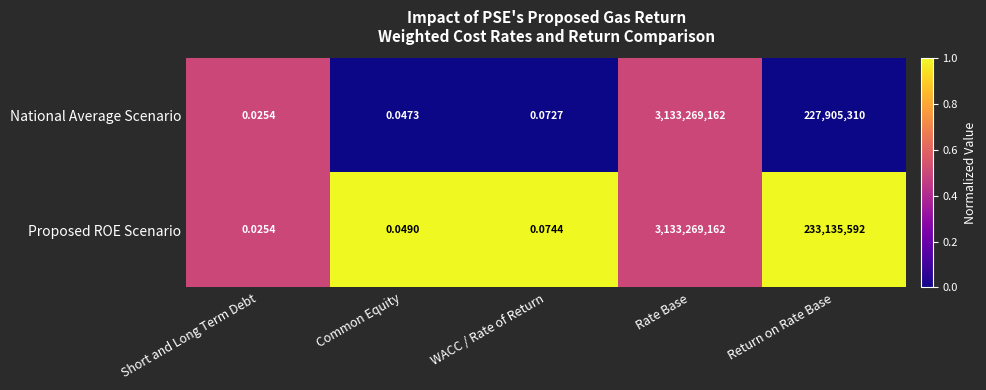

Rank the series by their average value, from lowest to highest.

National Average Scenario, Proposed ROE Scenario